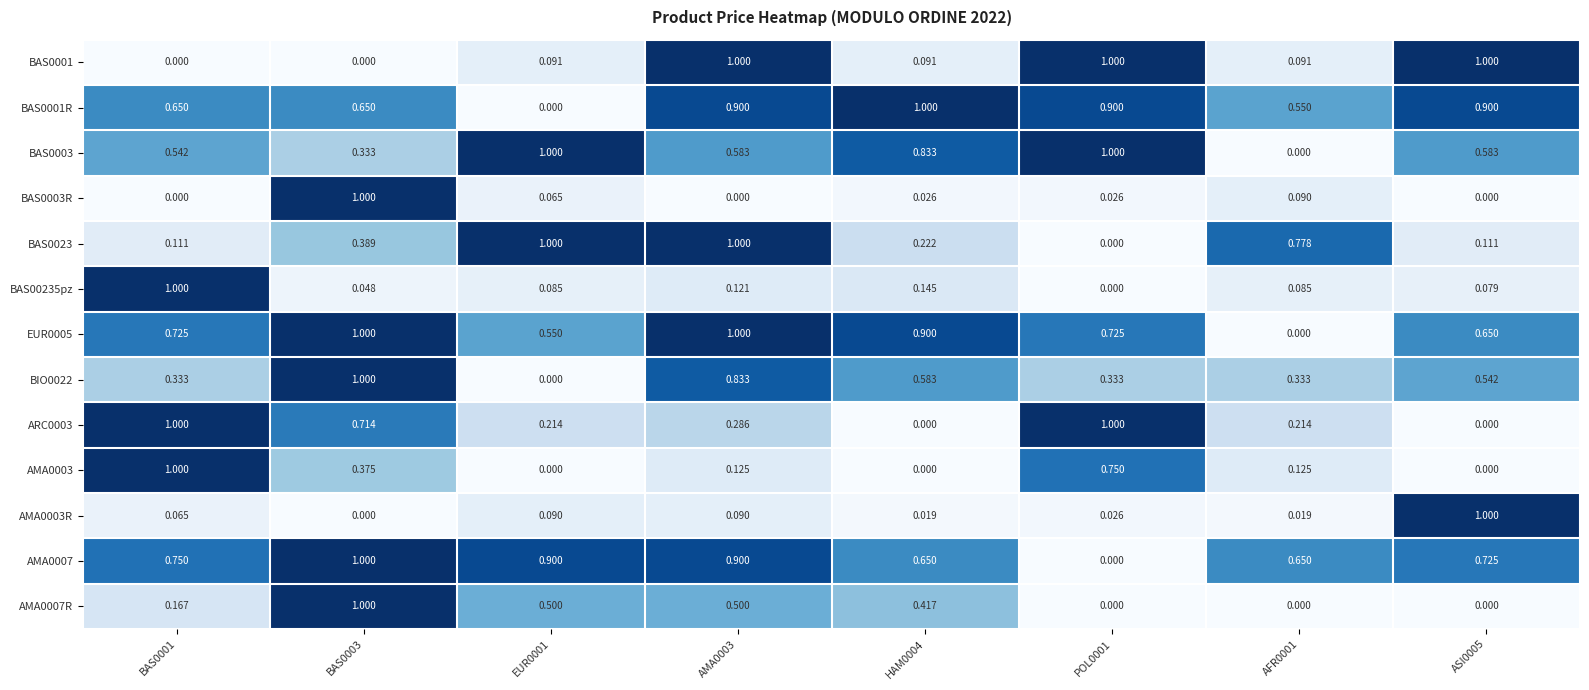

Is the value of EUR0005 at ASI0005 greater than the value of BAS0001 at EUR0001?

Yes